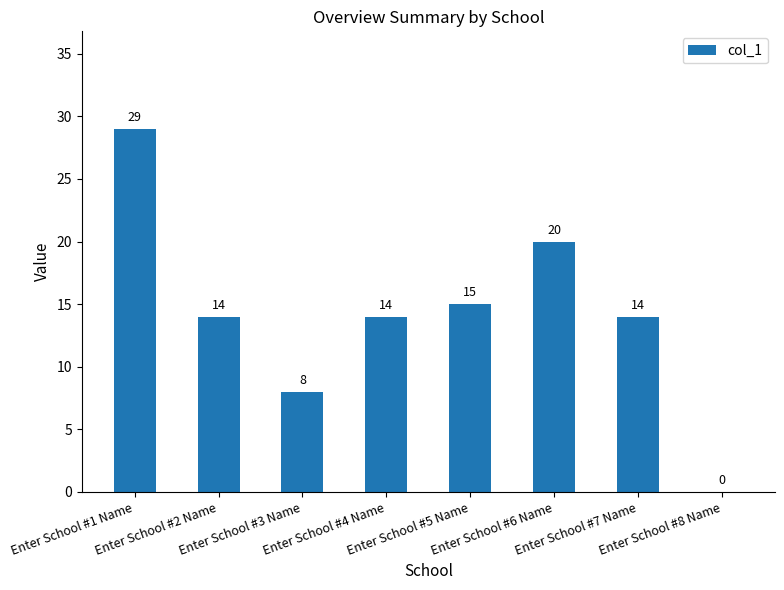

How many series are shown in this chart?

1